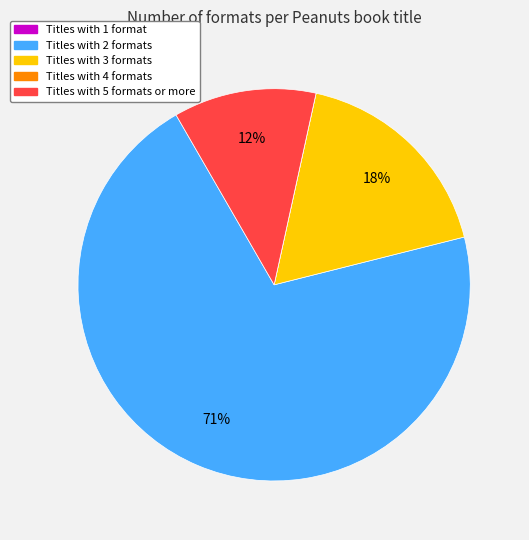

Is there a majority slice in this chart?

Yes